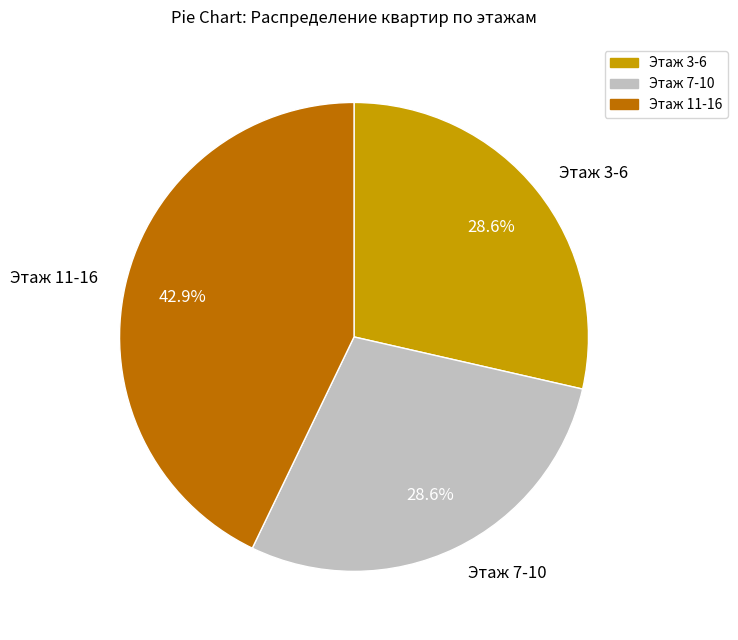

Is Этаж 7-10 the majority of the pie?

No